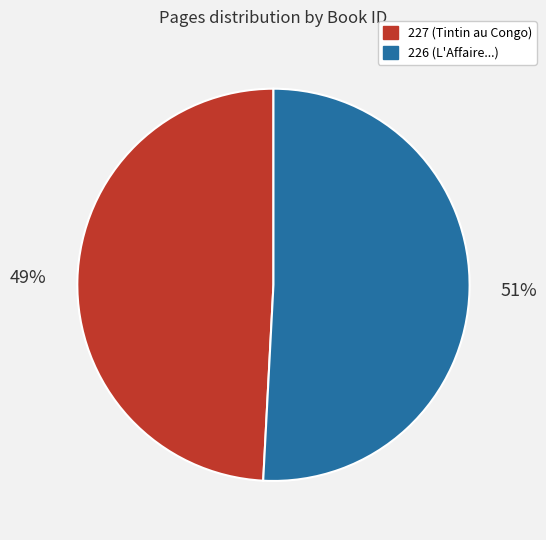

What is the ratio of the value at 226 to the value at 227?

1.0